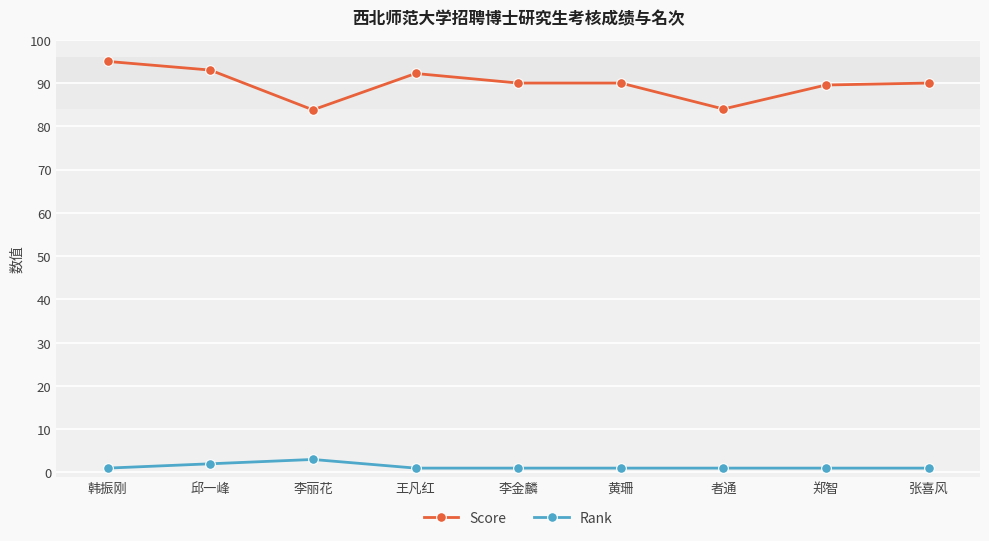

Where is the first local maximum for Rank?

李丽花